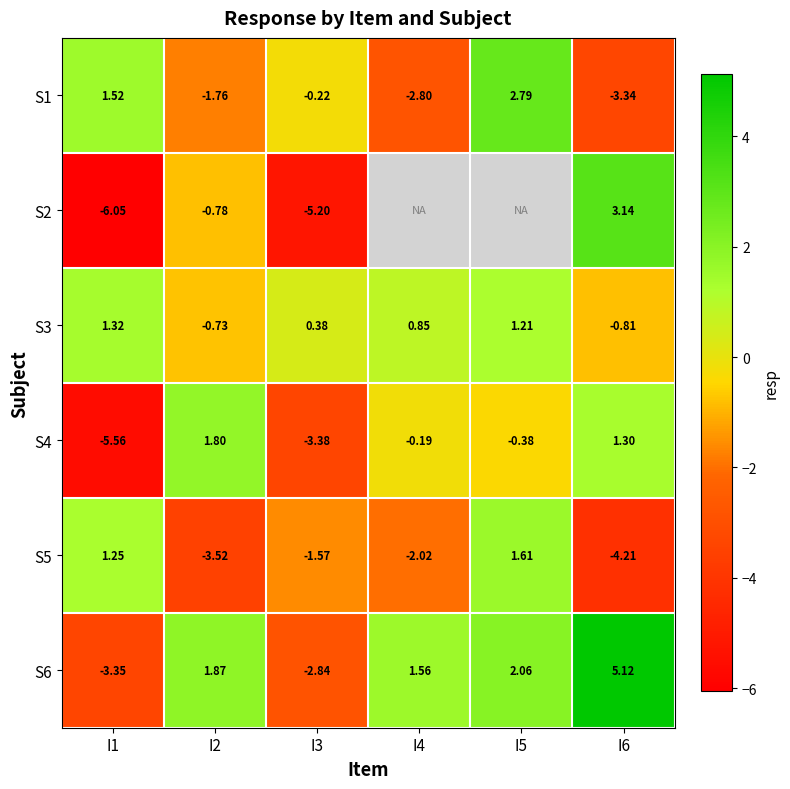

How many values in the S4 series are below 0?

4